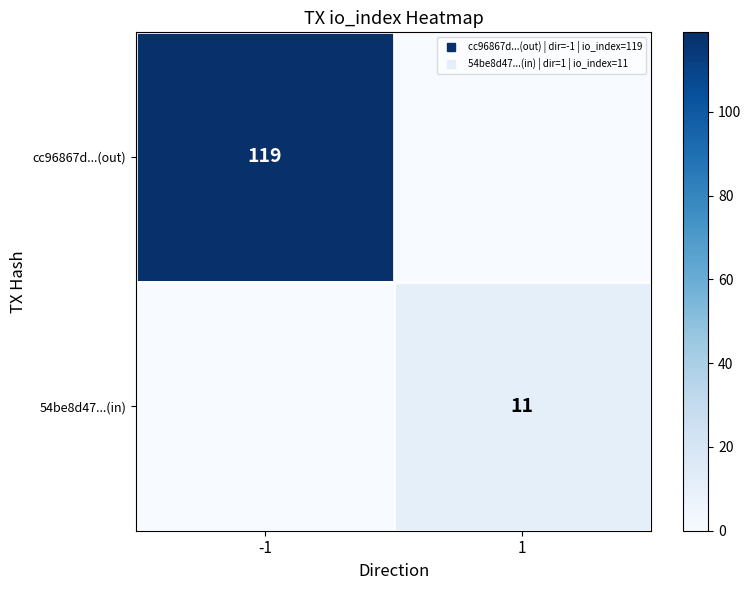

How many cc96867d...(out) values are between 0 and 119?

2